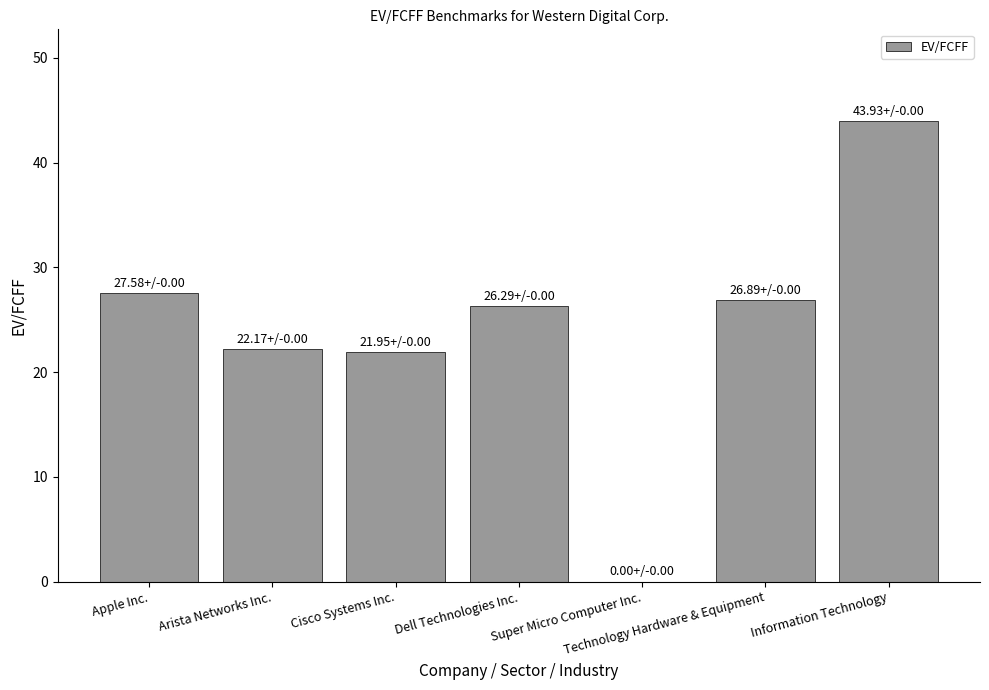

What value does the data have at Dell Technologies Inc.?

26.3